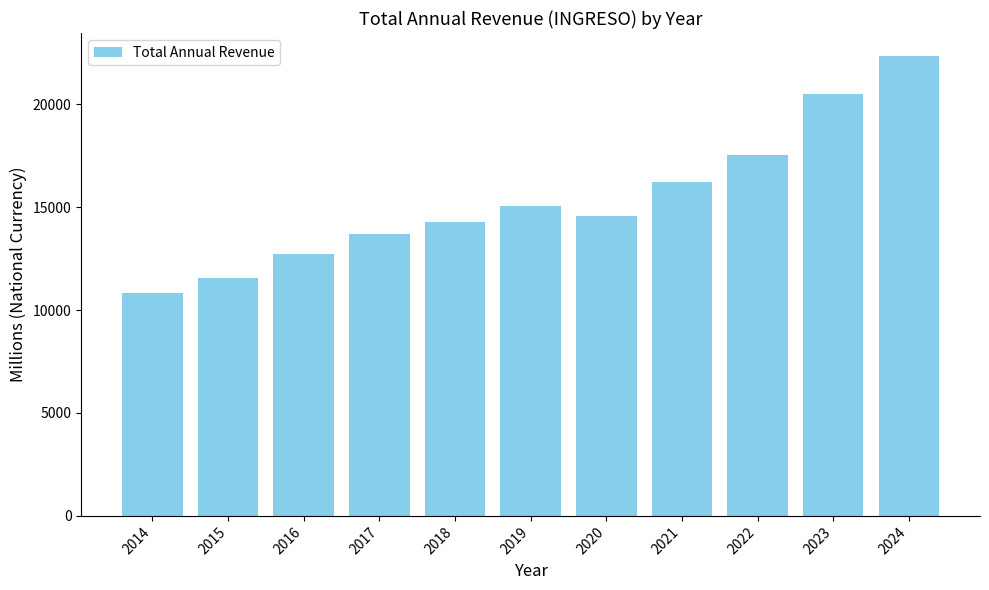

What is the average value?

15387.6